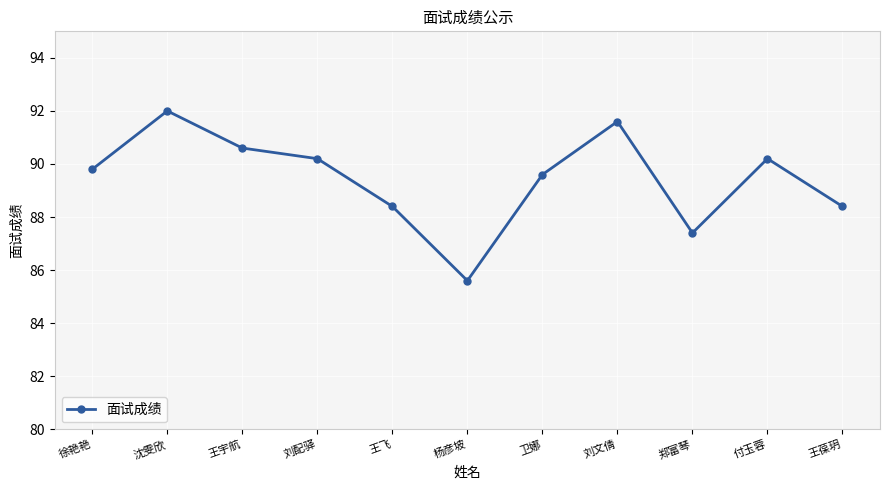

What is the ratio of the value at 刘配驿 to the value at 杨彦坡?

1.1